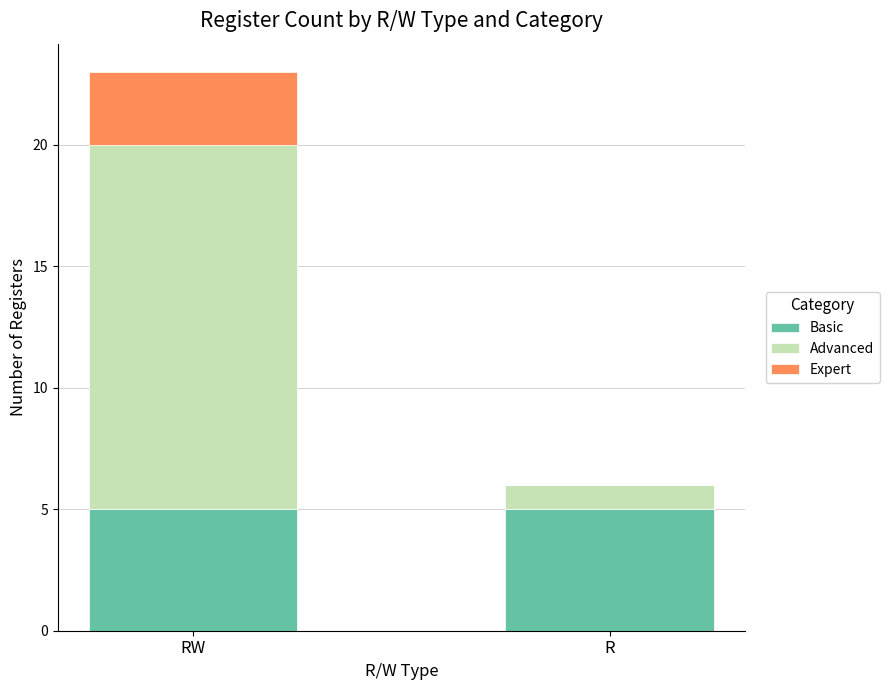

Is it true that Basic equals 8 at R?

False